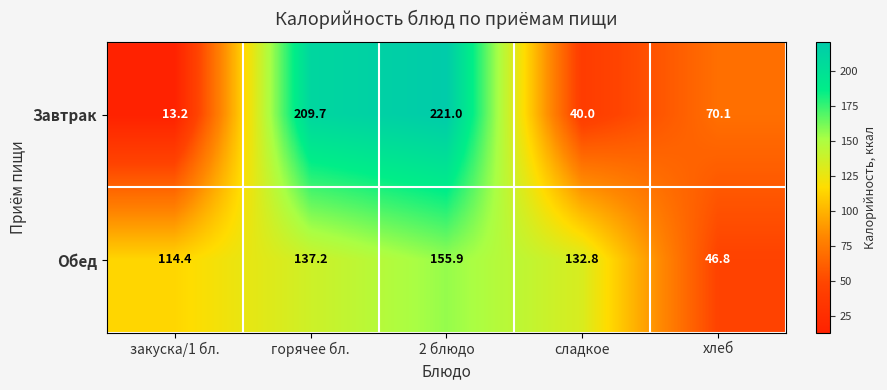

Rank the series by their average value, from highest to lowest.

Обед, Завтрак